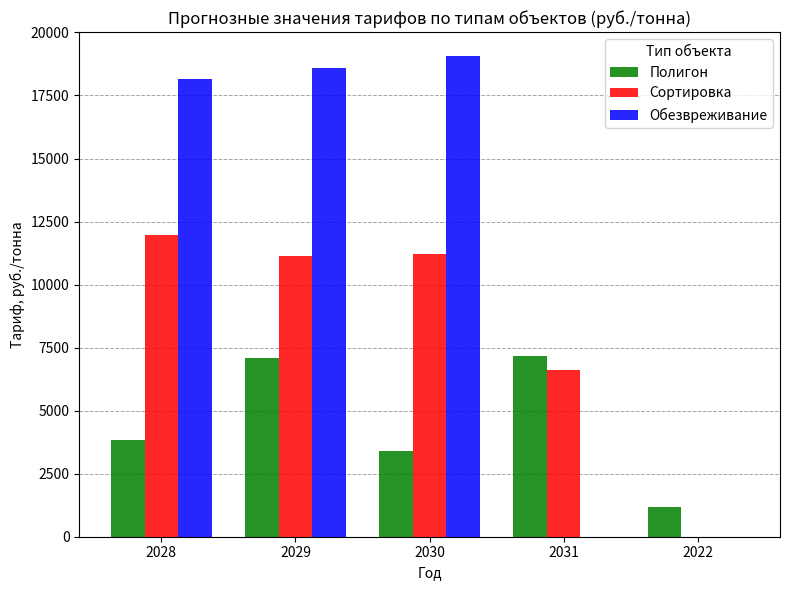

Which category has the highest value in the Сортировка series?

2028